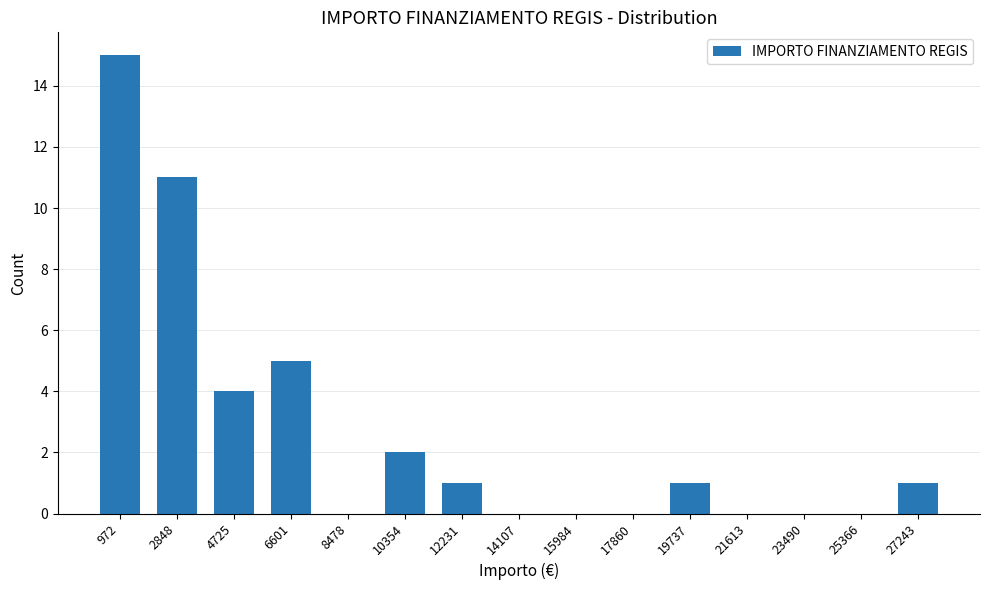

Reading left to right, transcribe all the data shown in this chart.

972=15	2848=11	4725=4	6601=5	8478=0	10354=2	12231=1	14107=0	15984=0	17860=0	19737=1	21613=0	23490=0	25366=0	27243=1